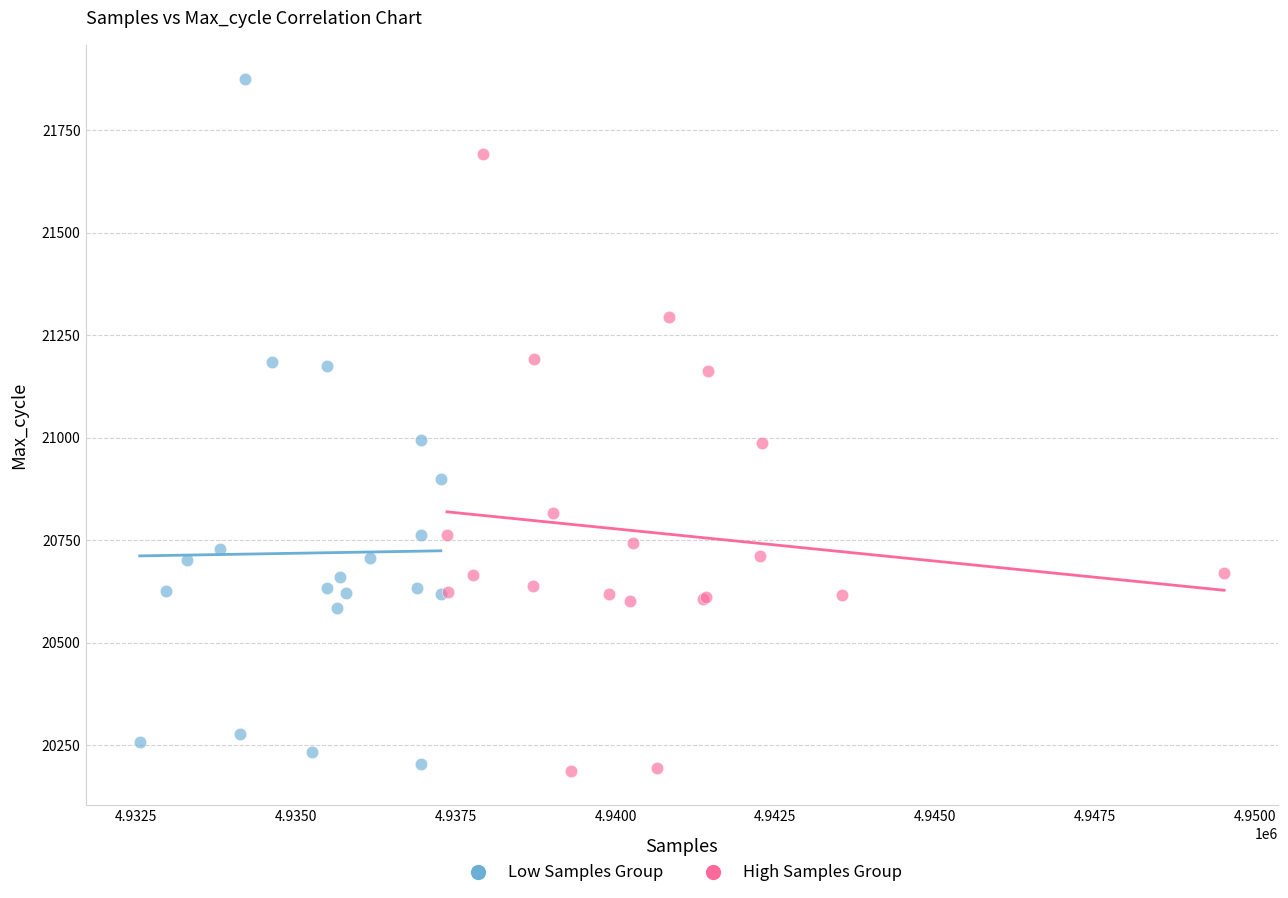

Which series reaches the maximum Y coordinate?

Low Samples Group